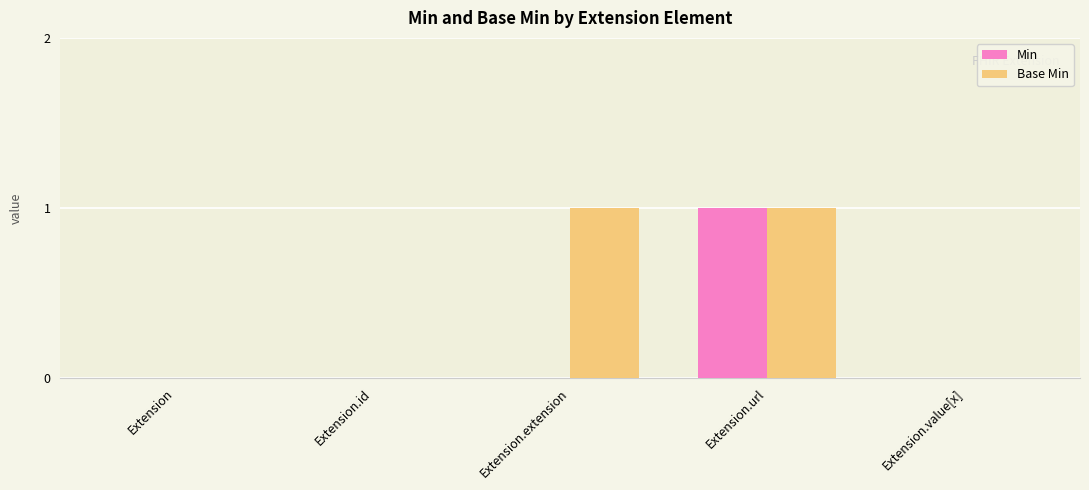

Which series has the largest total across all categories?

Base Min